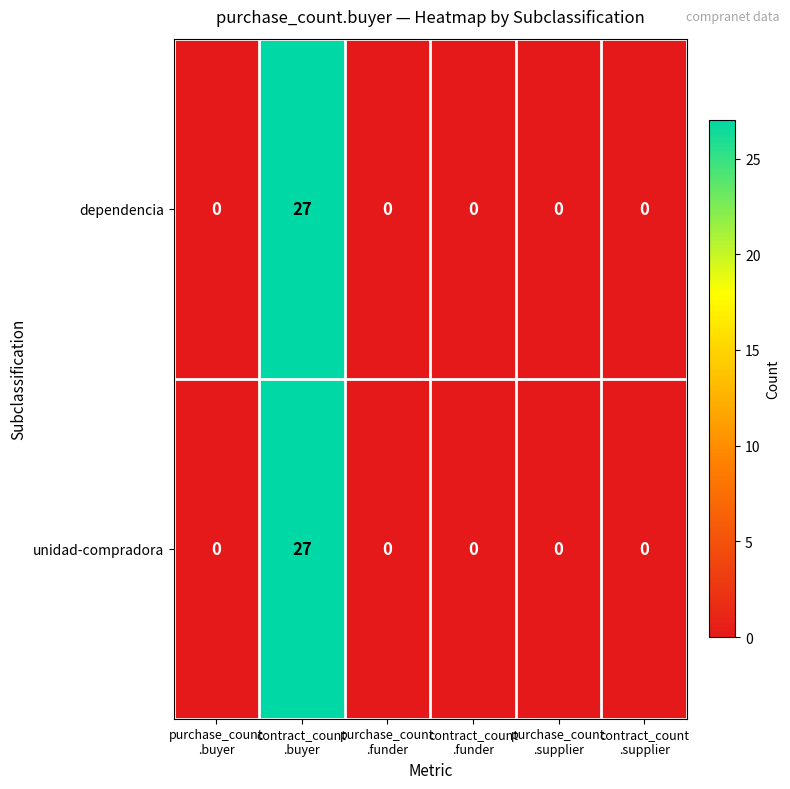

At how many categories does at least one series exceed 22?

1